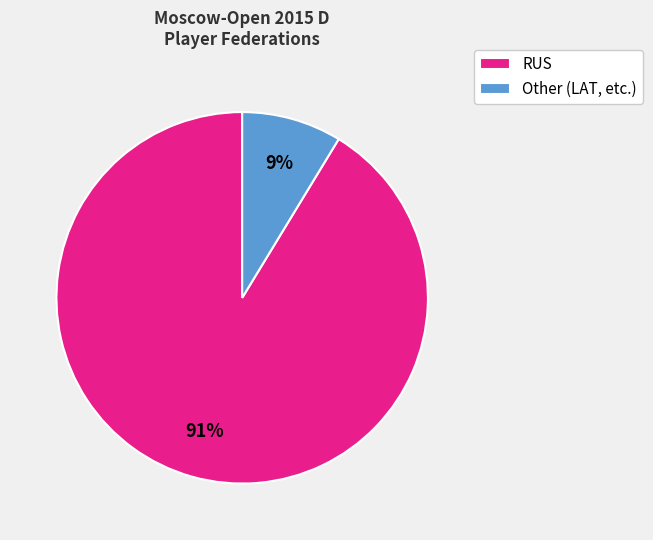

Which slice is the largest?

RUS